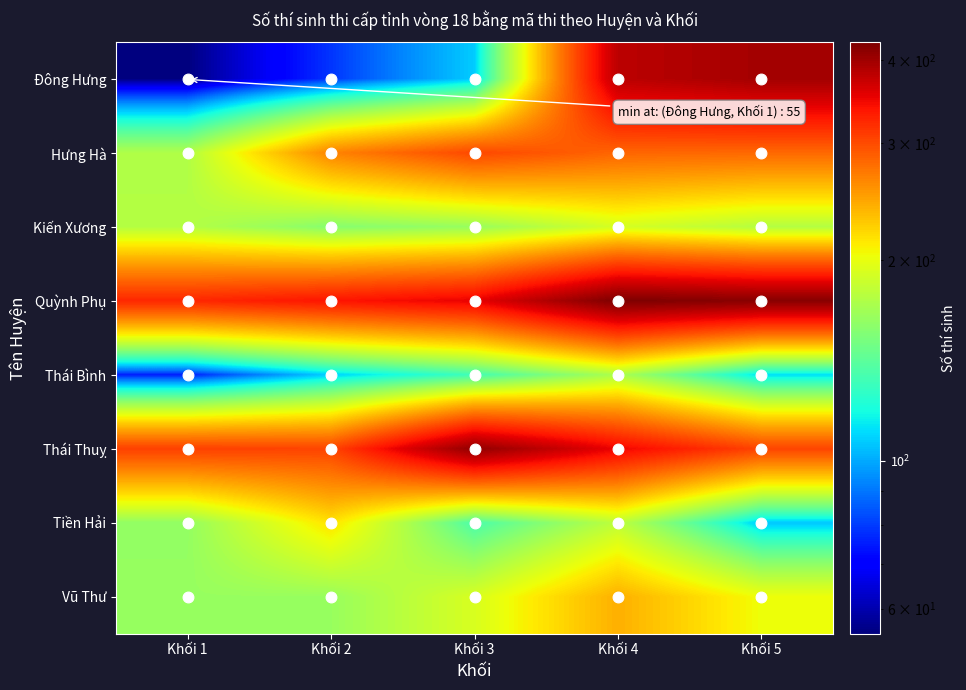

Which category has the highest value across all series?

Khối 4